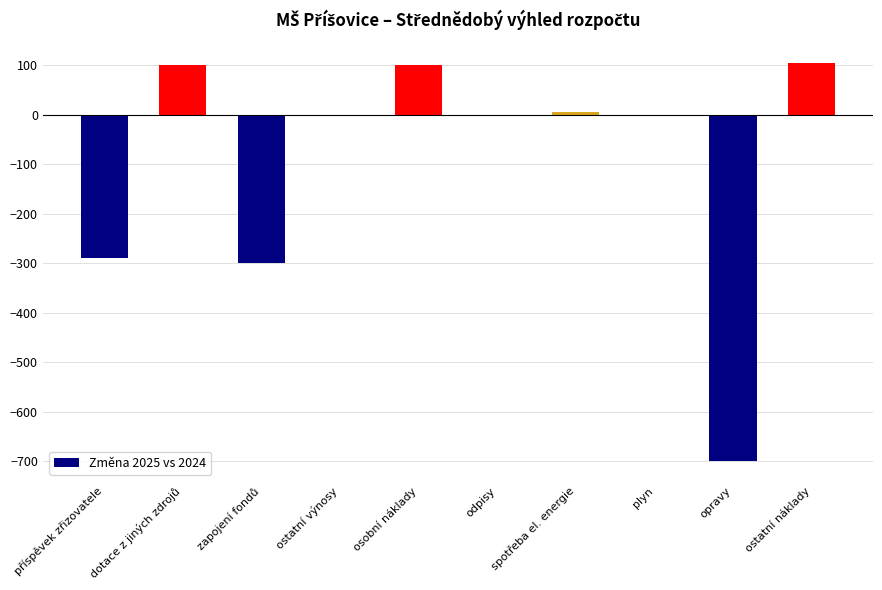

What is the change in value from osobní náklady to plyn?

-100